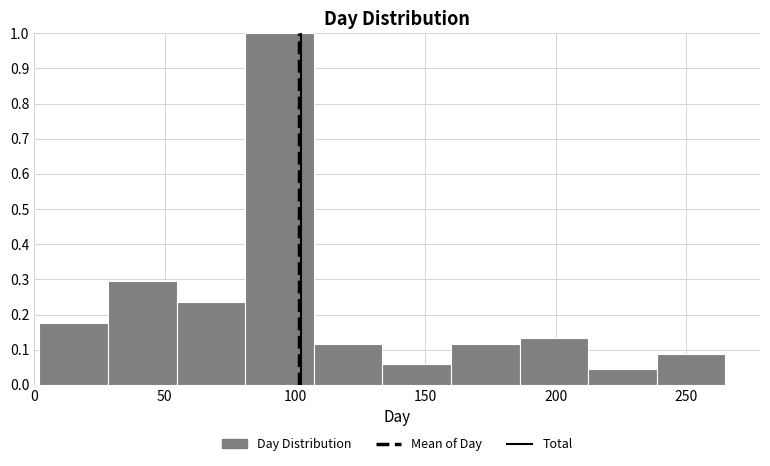

How tall is the bar that spans 55 to 80 on the x-axis? Neither the bar edges nor the heights are printed on the chart, so give them approximately, as read against the axes.

0.24